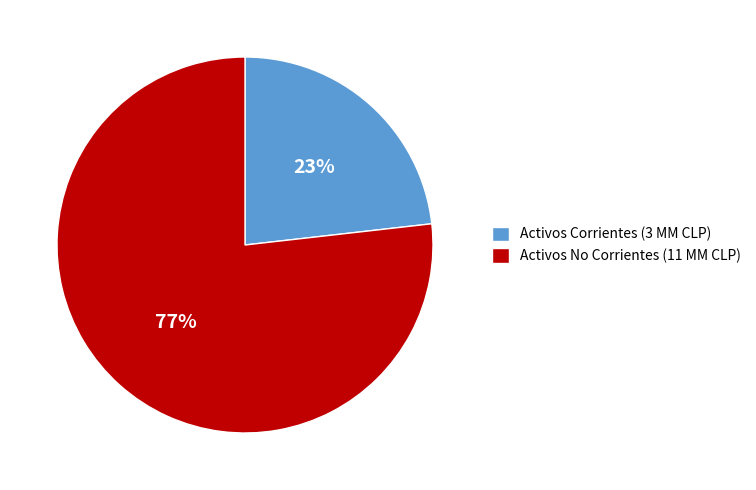

Is it true that Activos Corrientes is 13% of the pie?

False